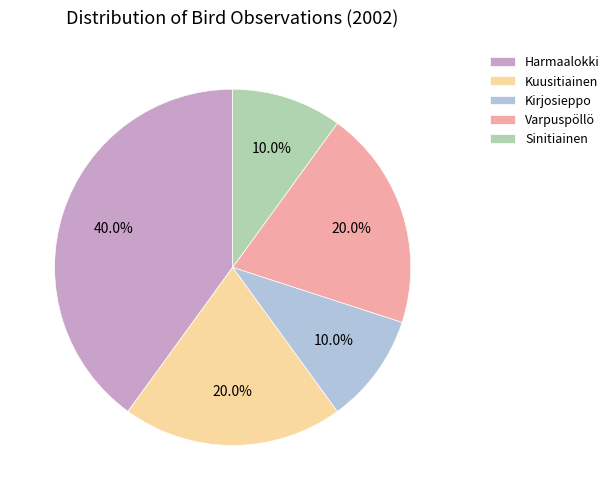

Is there a majority slice in this chart?

No